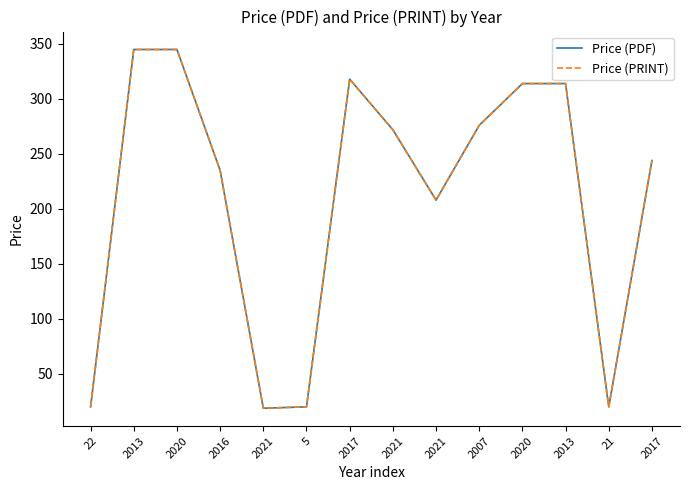

Does the chart have visible grid lines?

No